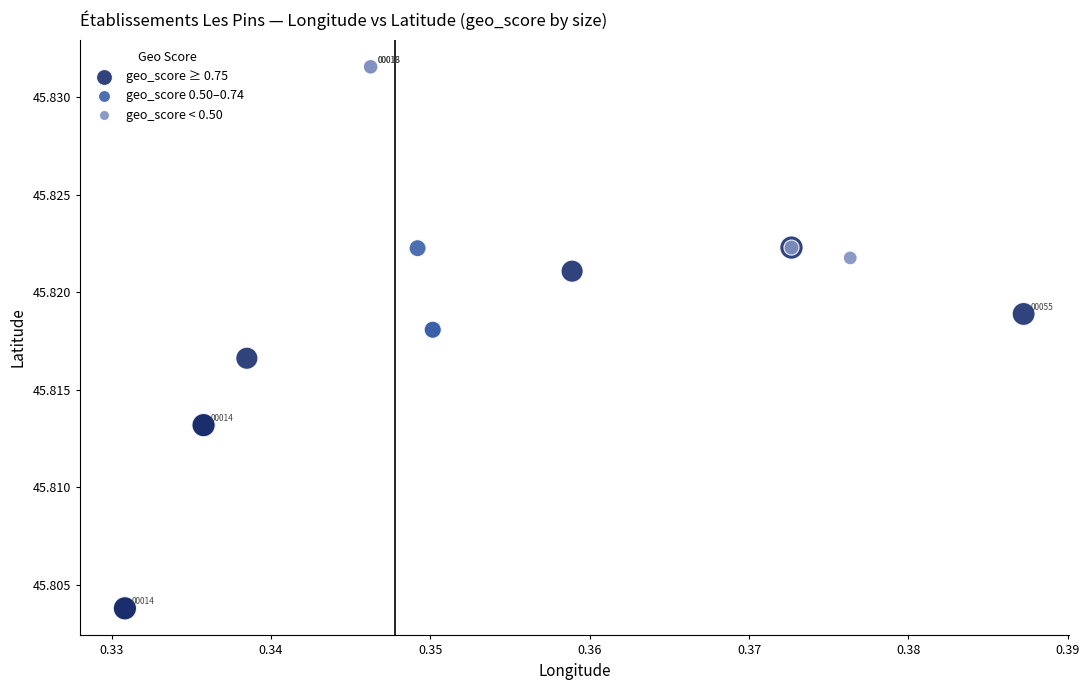

Which series reaches the maximum Y coordinate?

geo_score < 0.50